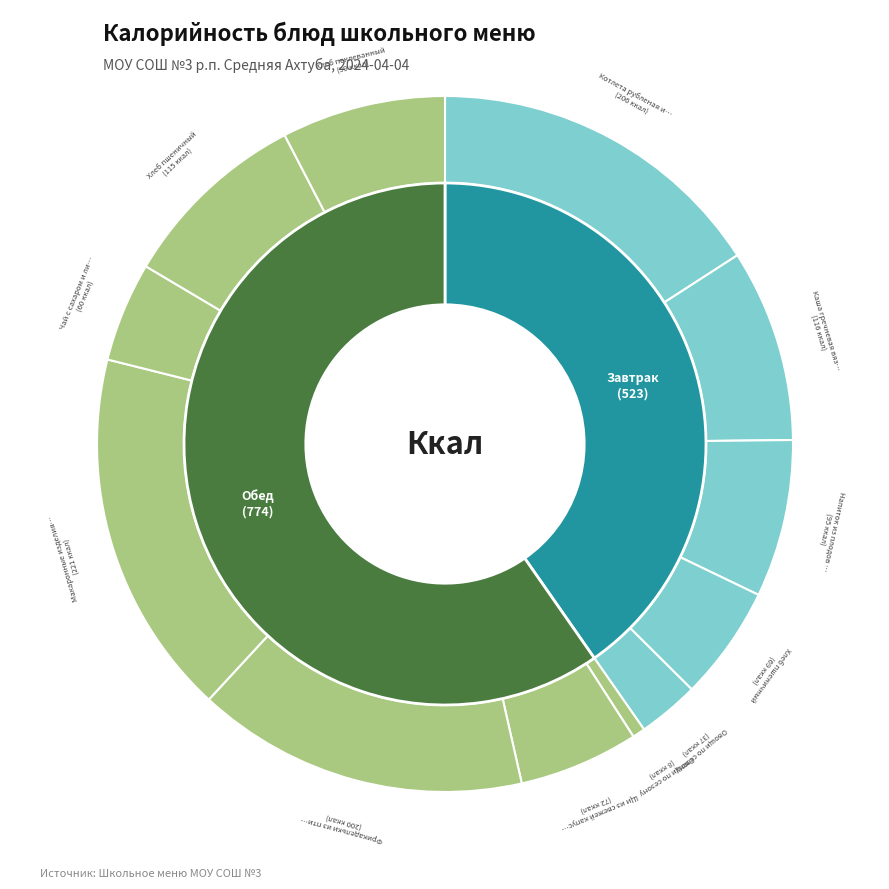

To the nearest percent, what portion does Каша гречневая вязкая represent?

9%